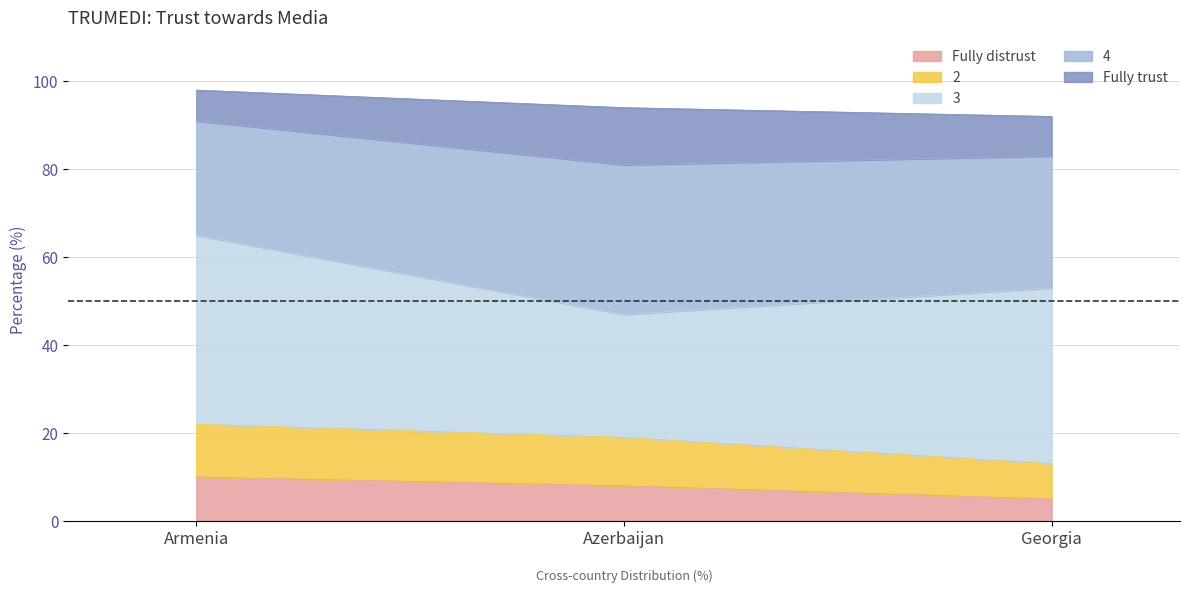

At which label does 4 first exceed 53?

Armenia